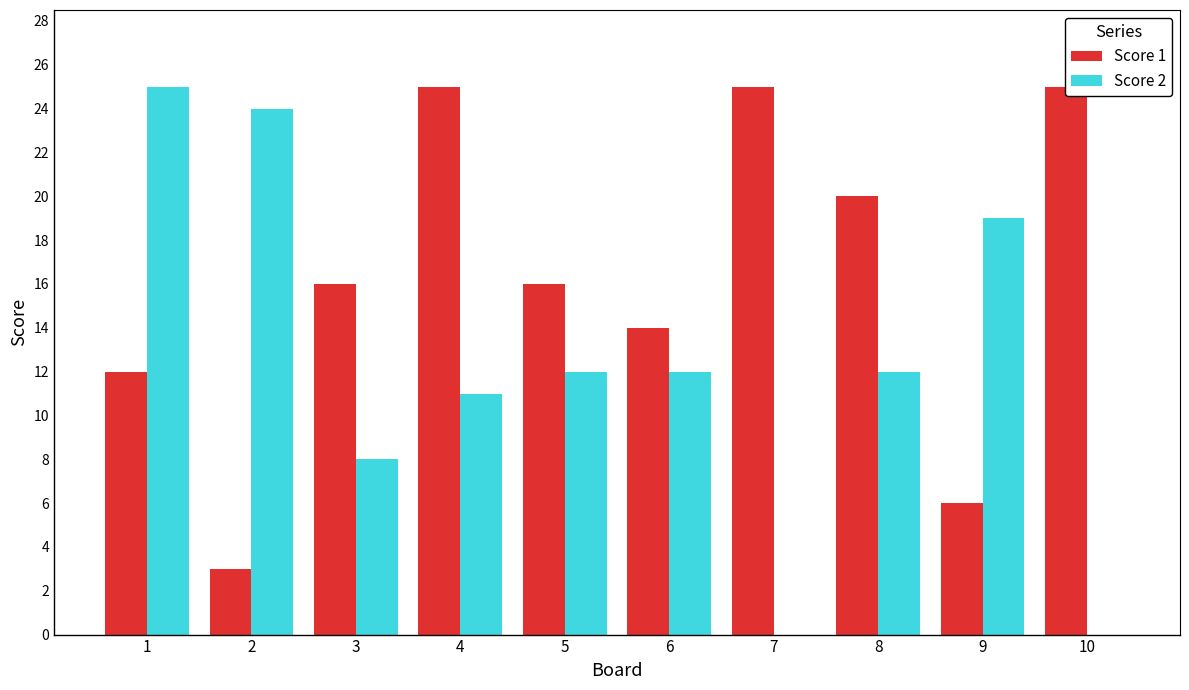

How many data points in Score 1 are less than 16?

4